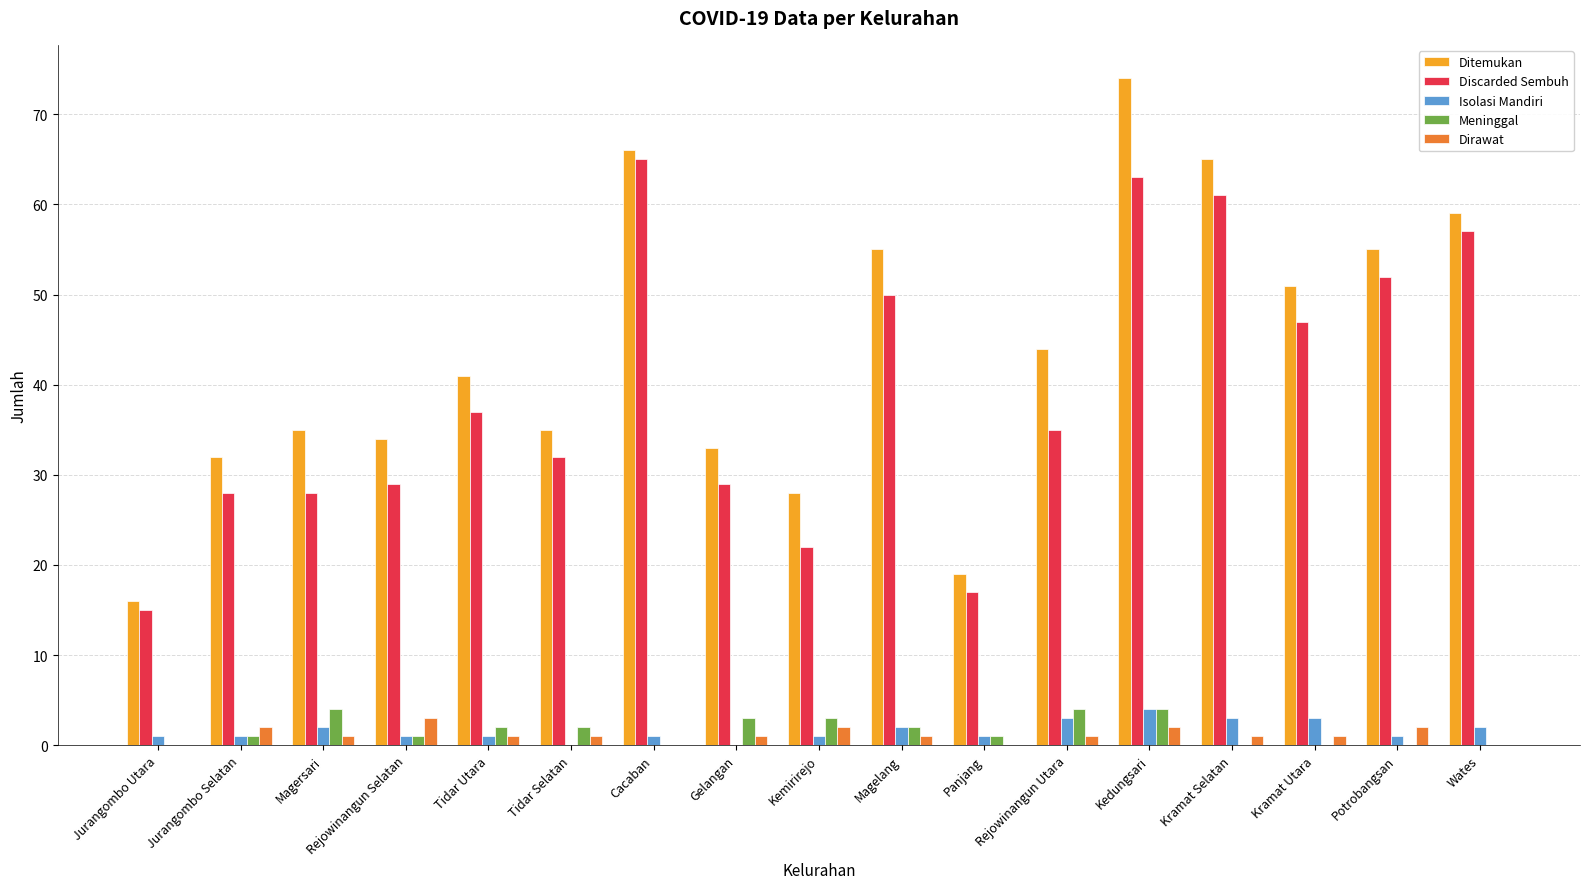

How many series are shown in this chart?

5